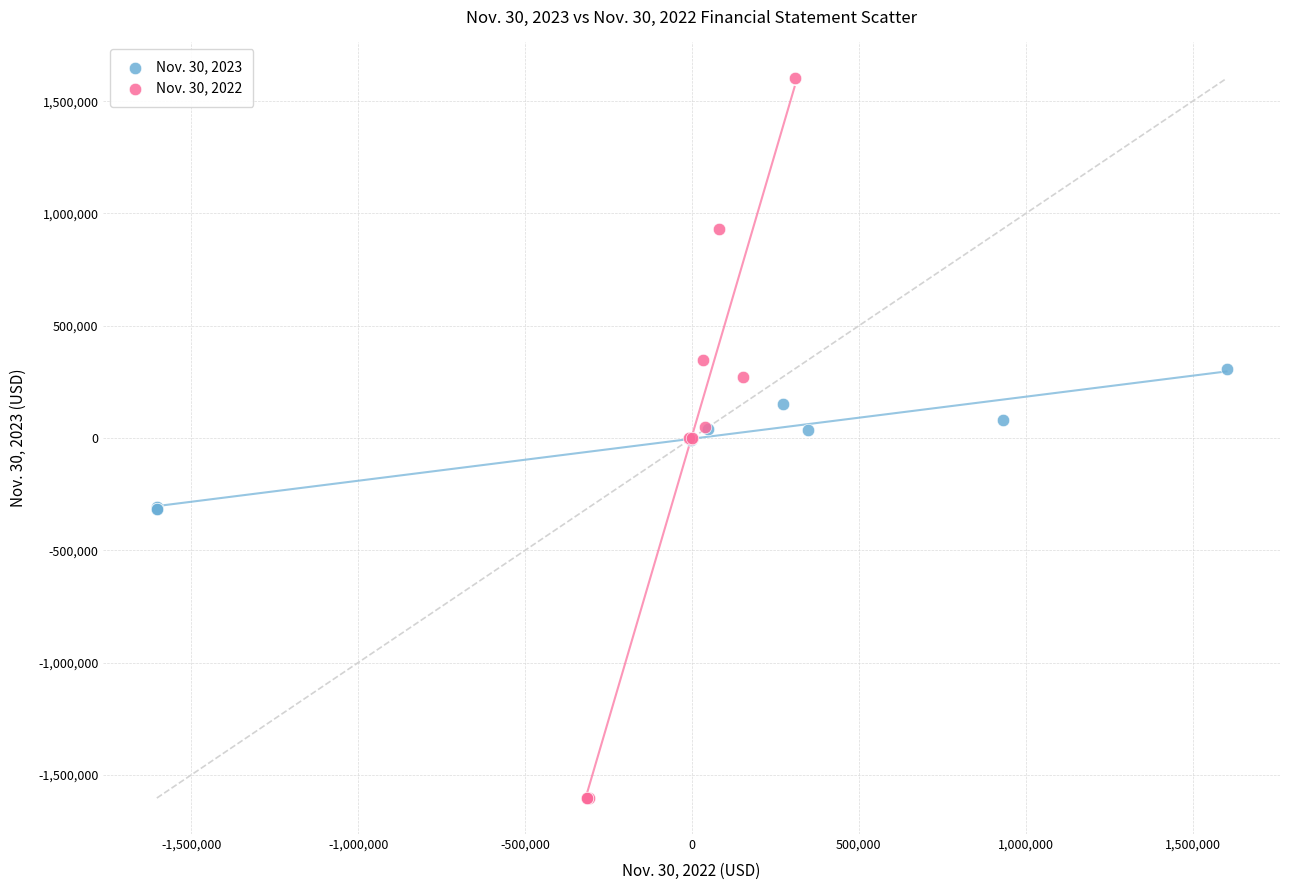

Which series contains the lowest Y value?

Nov. 30, 2022